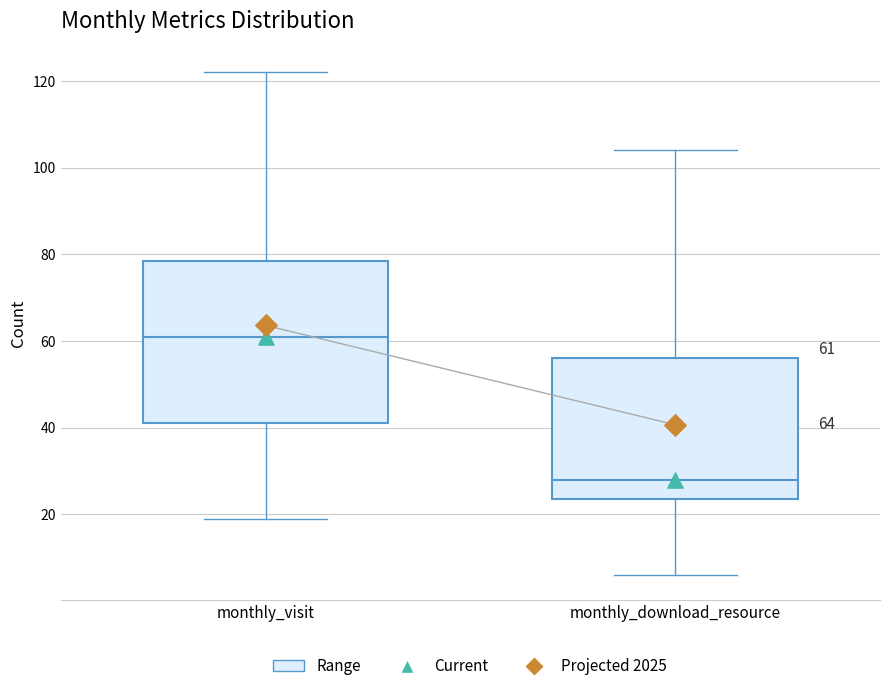

Which box's median line is the highest?

monthly_visit